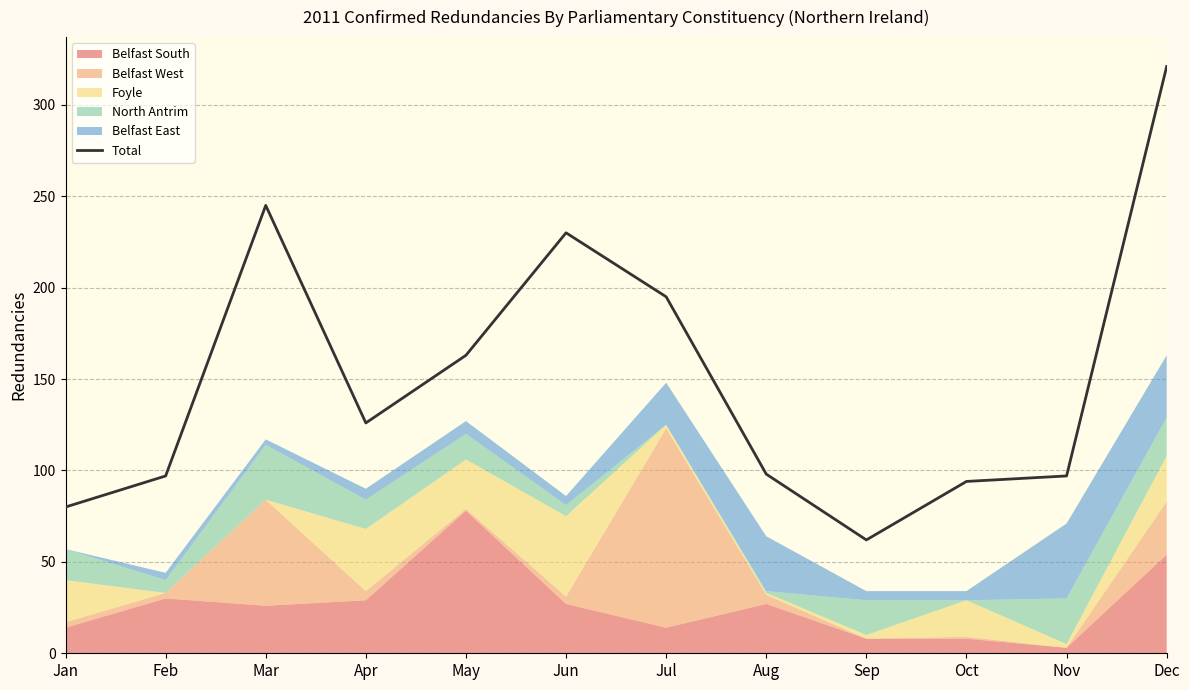

Reading right to left, what are all the values shown in this chart?

321	97	94	62	98	195	230	163	126	245	97	80